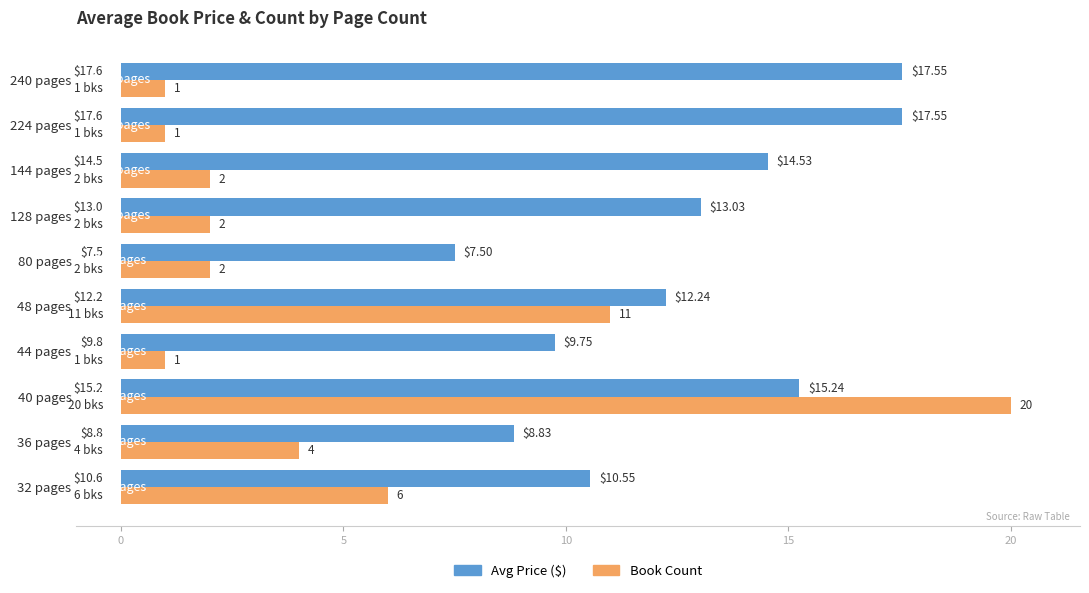

What are all the series names shown in the legend?

Avg Price ($), Book Count